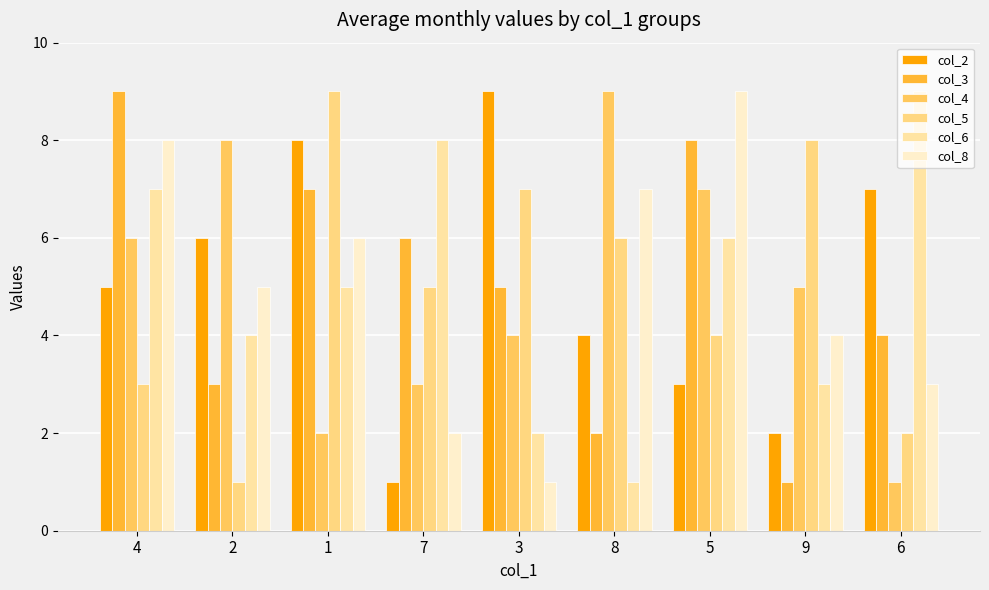

Does the chart contain stacked bars?

No